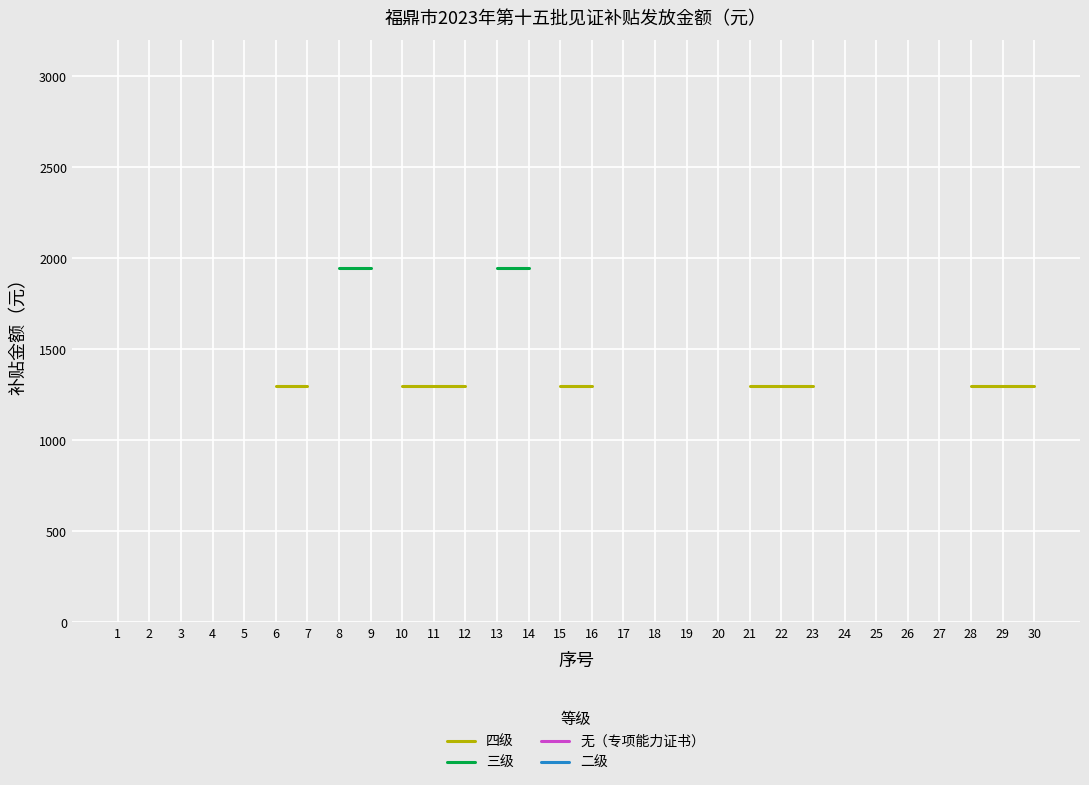

True or false: 无（专项能力证书） and 四级 intersect in this chart.

False